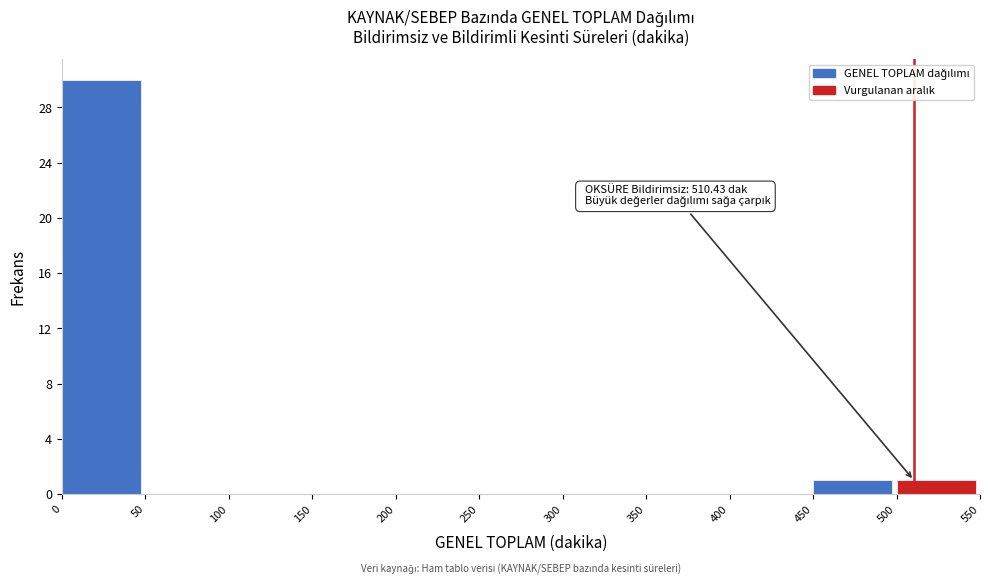

Over which range of the x-axis is the bar tallest?

0 to 50